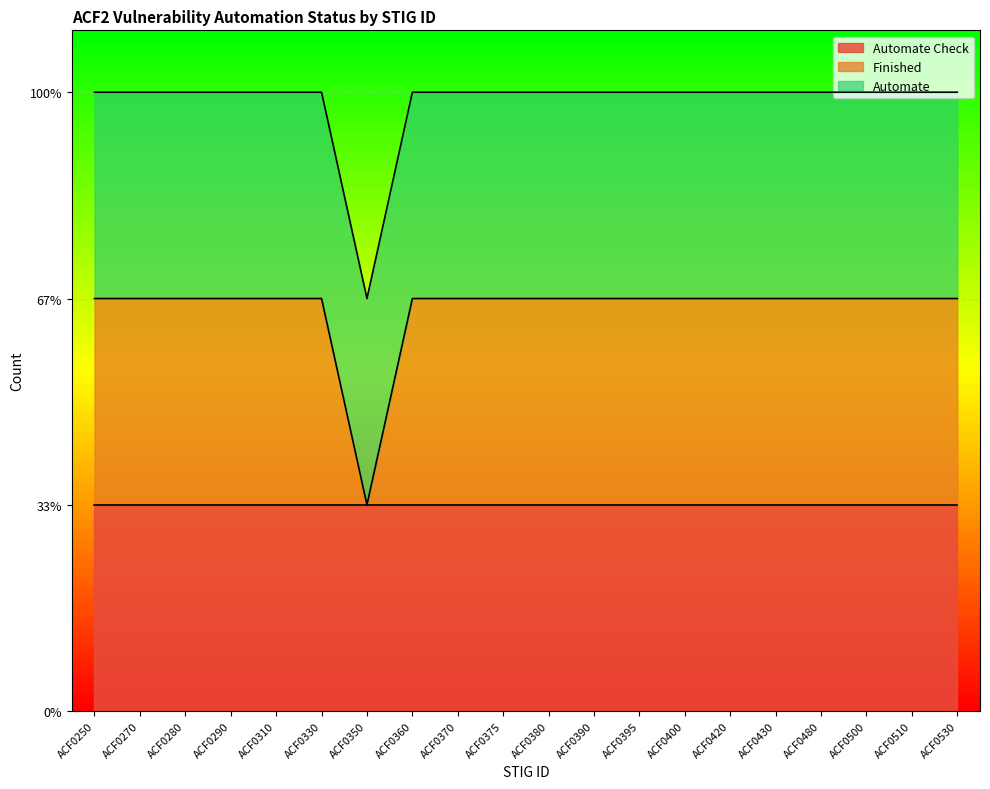

Rank the categories by Automate Check value from highest to lowest.

ACF0250, ACF0270, ACF0280, ACF0290, ACF0310, ACF0330, ACF0350, ACF0360, ACF0370, ACF0375, ACF0380, ACF0390, ACF0395, ACF0400, ACF0420, ACF0430, ACF0480, ACF0500, ACF0510, ACF0530